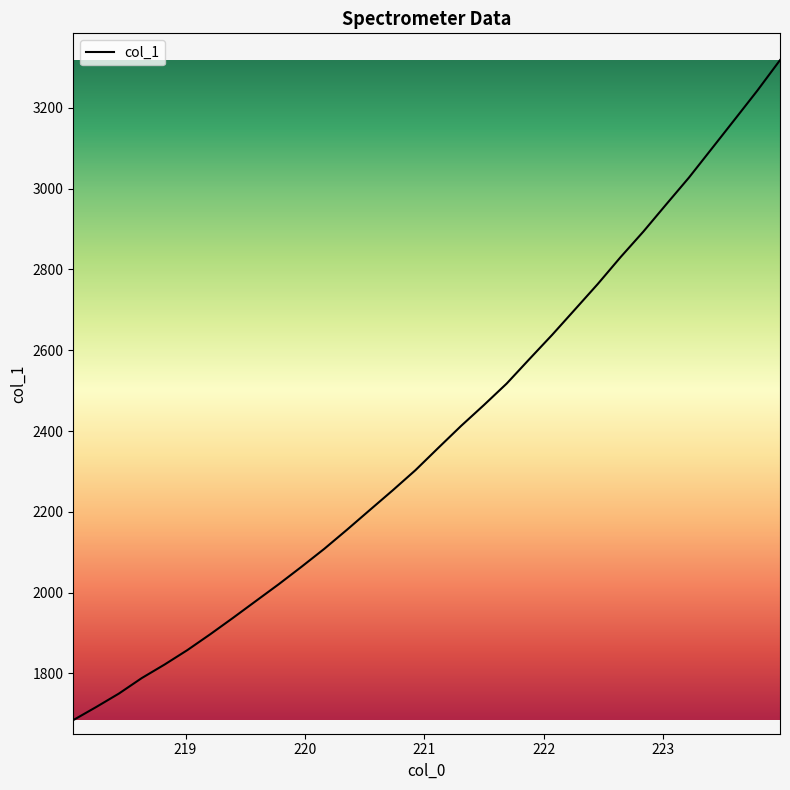

Is this an area chart (filled region under the line)?

No